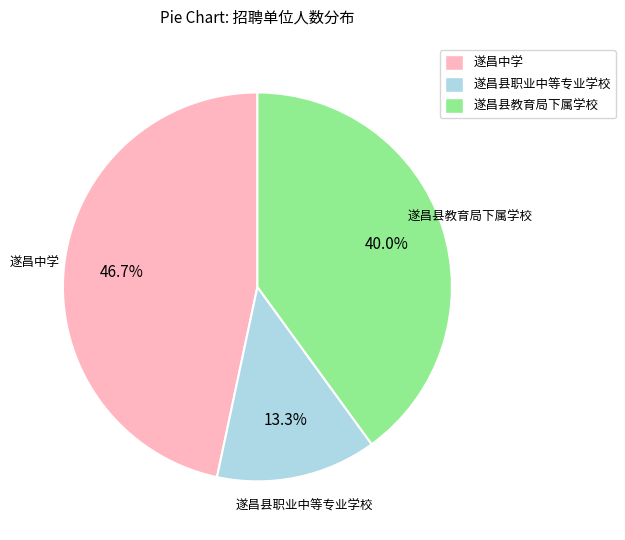

Which slice is the smallest?

遂昌县职业中等专业学校